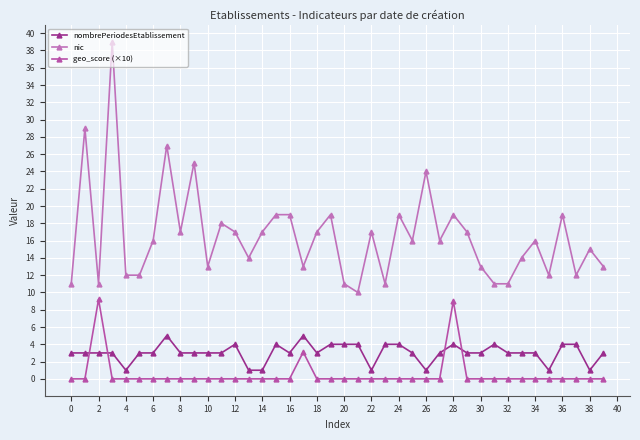

What is the sum of all nic values?

661.0